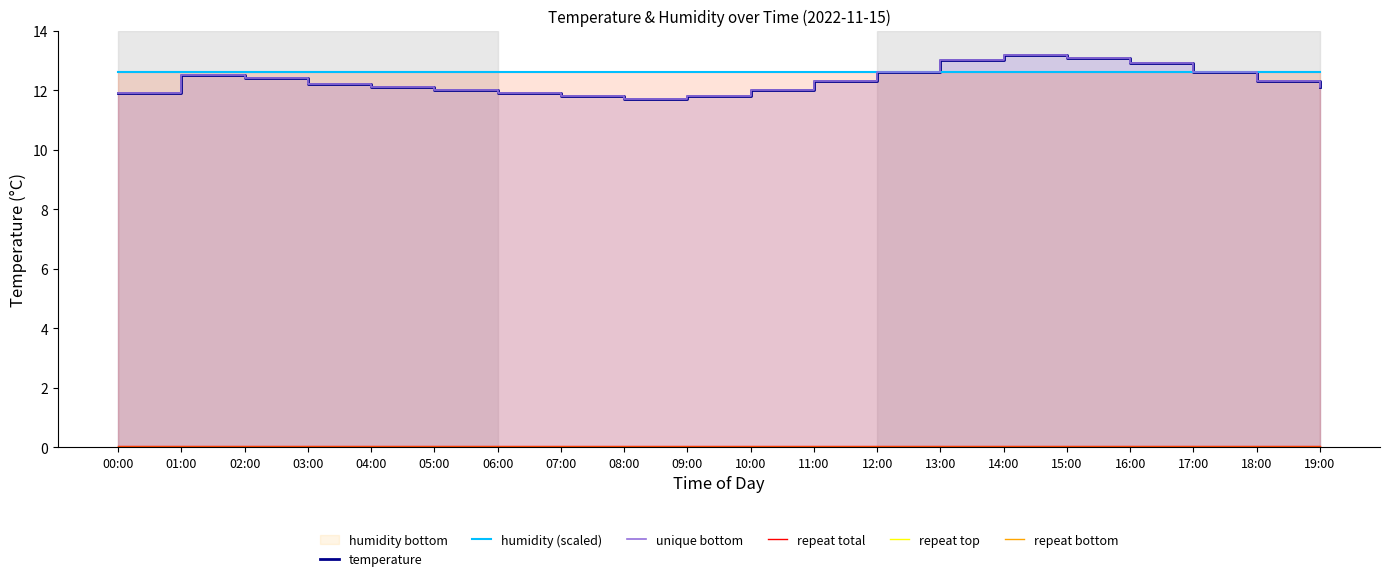

Reading right to left, transcribe all the data shown in this chart.

temperature: 19:00=12.1	18:00=12.3	17:00=12.6	16:00=12.9	15:00=13.1	14:00=13.2	13:00=13.0	12:00=12.6	11:00=12.3	10:00=12.0	09:00=11.8	08:00=11.7	07:00=11.8	06:00=11.9	05:00=12.0	04:00=12.1	03:00=12.2	02:00=12.4	01:00=12.5	00:00=11.9
humidity (scaled): 19:00=12.6	18:00=12.6	17:00=12.6	16:00=12.6	15:00=12.6	14:00=12.6	13:00=12.6	12:00=12.6	11:00=12.6	10:00=12.6	09:00=12.6	08:00=12.6	07:00=12.6	06:00=12.6	05:00=12.6	04:00=12.6	03:00=12.6	02:00=12.6	01:00=12.6	00:00=12.6
unique bottom: 19:00=12.1	18:00=12.3	17:00=12.6	16:00=12.9	15:00=13.1	14:00=13.2	13:00=13.0	12:00=12.6	11:00=12.3	10:00=12.0	09:00=11.8	08:00=11.7	07:00=11.8	06:00=11.9	05:00=12.0	04:00=12.1	03:00=12.2	02:00=12.4	01:00=12.5	00:00=11.9
repeat total: 19:00=0.1	18:00=0.1	17:00=0.1	16:00=0.1	15:00=0.1	14:00=0.1	13:00=0.1	12:00=0.1	11:00=0.1	10:00=0.1	09:00=0.1	08:00=0.1	07:00=0.1	06:00=0.1	05:00=0.1	04:00=0.1	03:00=0.1	02:00=0.1	01:00=0.1	00:00=0.1
repeat top: 19:00=0.0	18:00=0.0	17:00=0.0	16:00=0.0	15:00=0.0	14:00=0.0	13:00=0.0	12:00=0.0	11:00=0.0	10:00=0.0	09:00=0.0	08:00=0.0	07:00=0.0	06:00=0.0	05:00=0.0	04:00=0.0	03:00=0.0	02:00=0.0	01:00=0.0	00:00=0.0
repeat bottom: 19:00=0.0	18:00=0.0	17:00=0.0	16:00=0.0	15:00=0.0	14:00=0.0	13:00=0.0	12:00=0.0	11:00=0.0	10:00=0.0	09:00=0.0	08:00=0.0	07:00=0.0	06:00=0.0	05:00=0.0	04:00=0.0	03:00=0.0	02:00=0.0	01:00=0.0	00:00=0.0